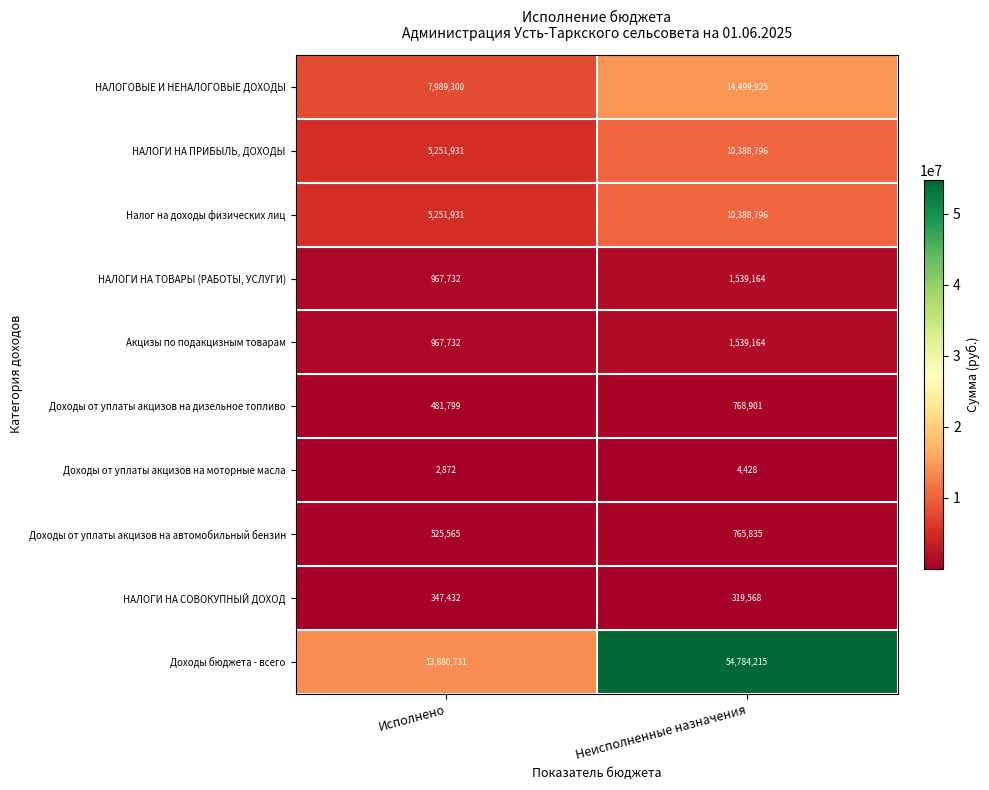

What is the minimum value shown in the chart?

2872